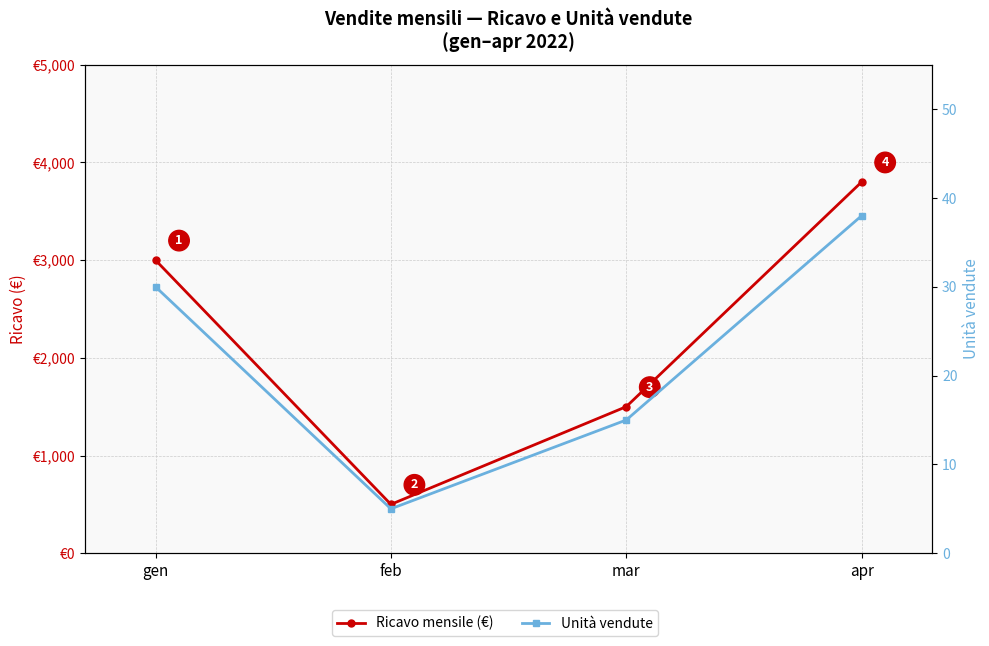

What is the difference between the highest and lowest values at feb?

495